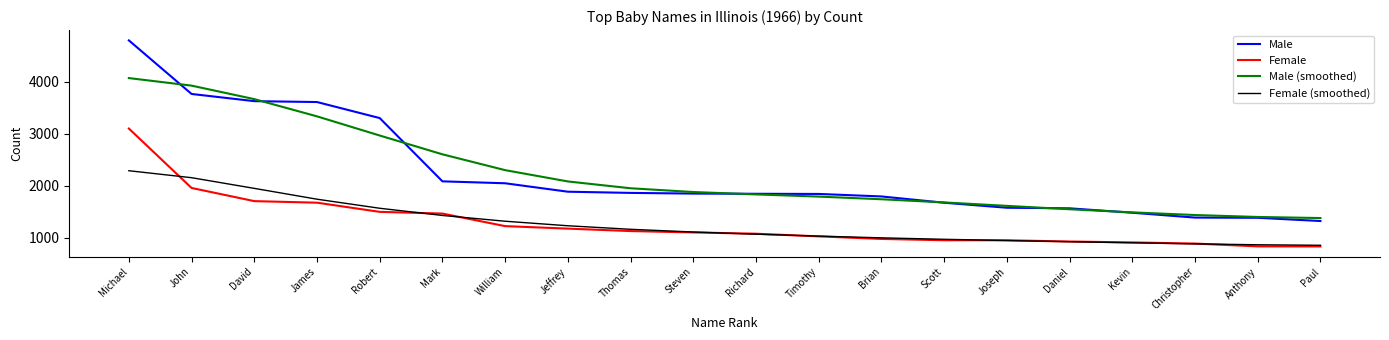

What is the spread (max minus min) of values at Michael?

2503